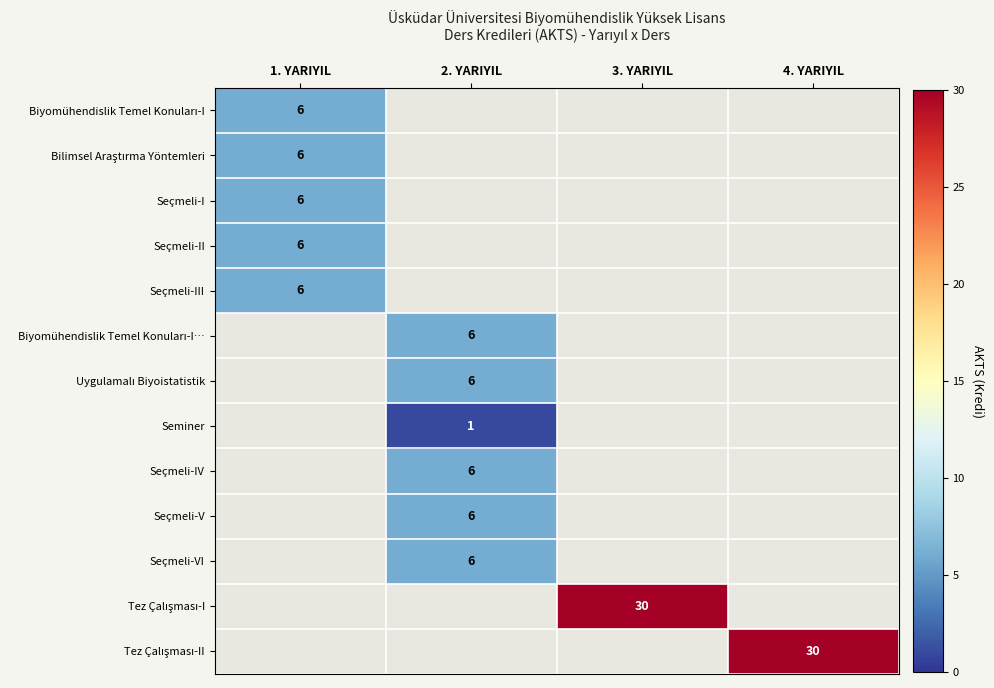

The value of Seçmeli-I at 1. YARIYIL is 4. True or false?

False